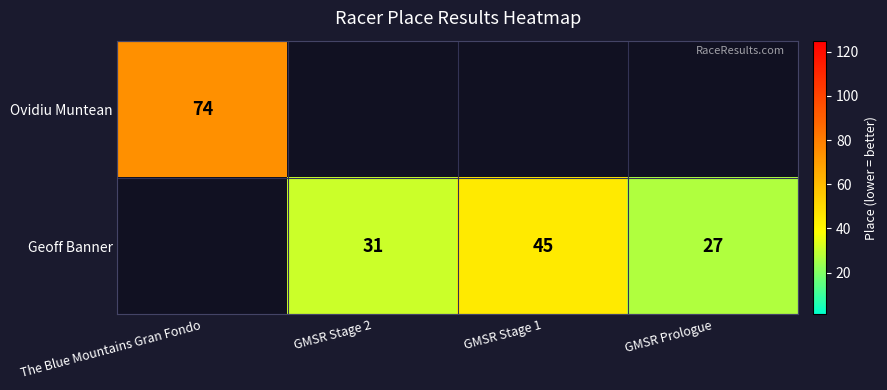

Is it true that Ovidiu Muntean equals 45 at The Blue Mountains Gran Fondo?

False